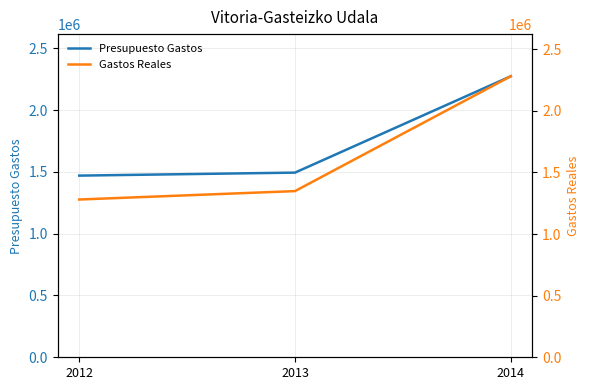

The Gastos Reales series shows 1279777.6 at 2012. True or false?

True